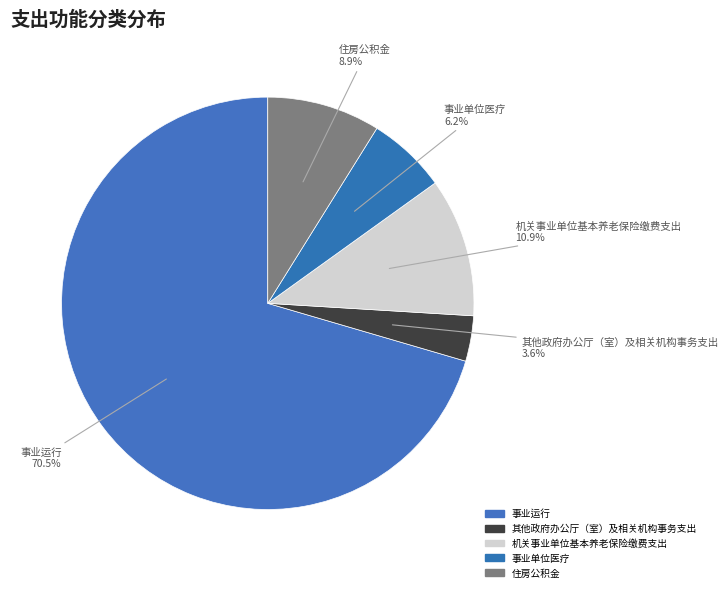

Which category has the smallest portion of the pie?

其他政府办公厅（室）及相关机构事务支出